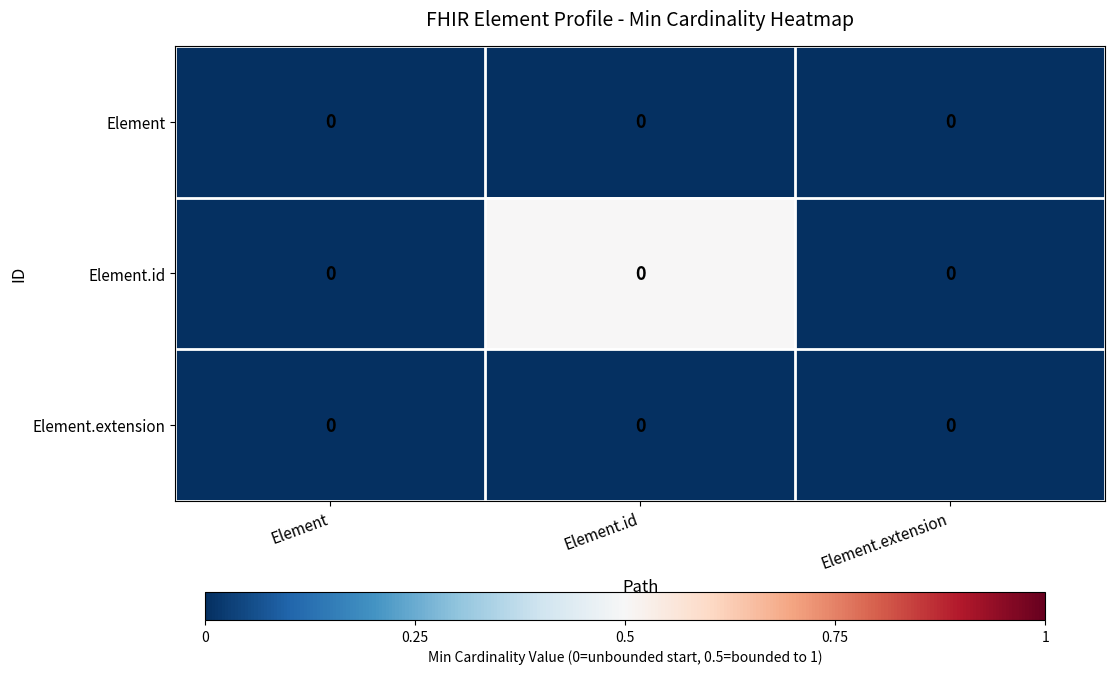

At how many categories does at least one series exceed 0?

1